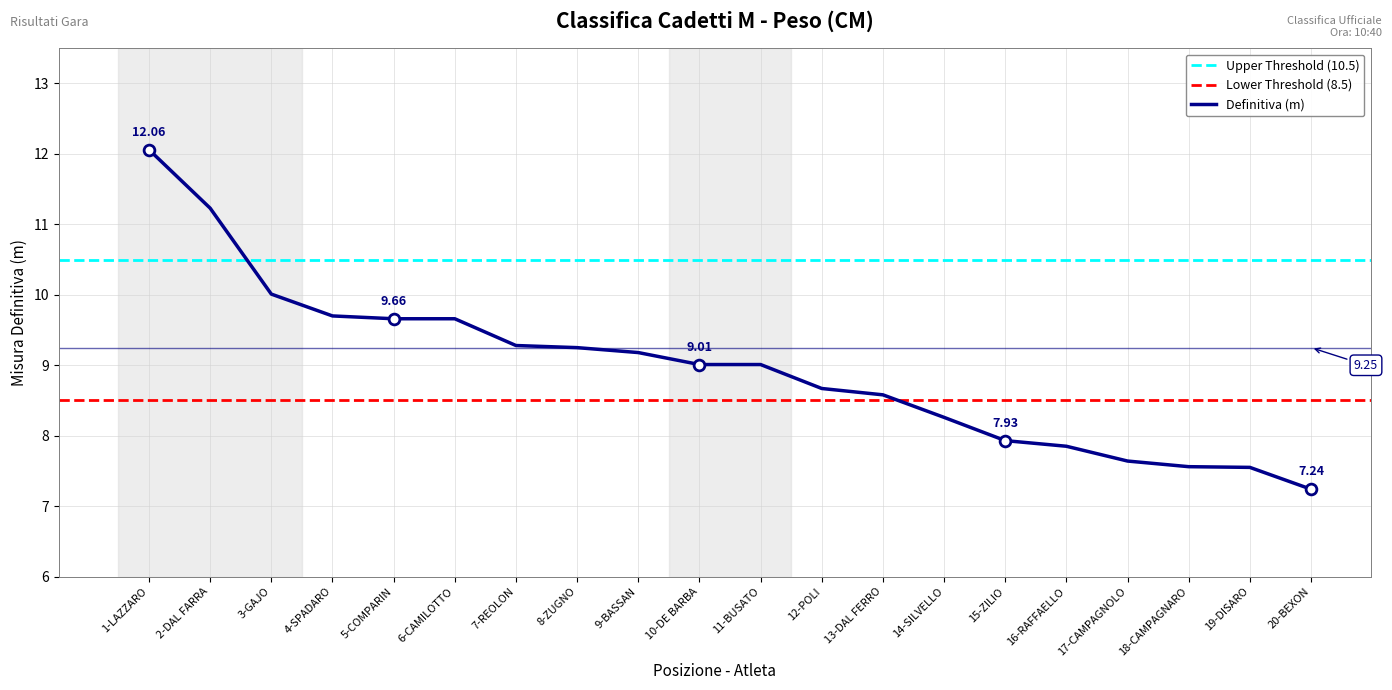

What is the change in value from 8-ZUGNO to 13-DAL FERRO?

-0.7